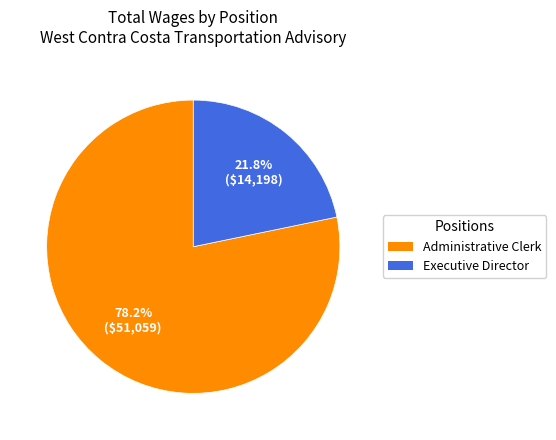

How many segments does this pie chart have?

2